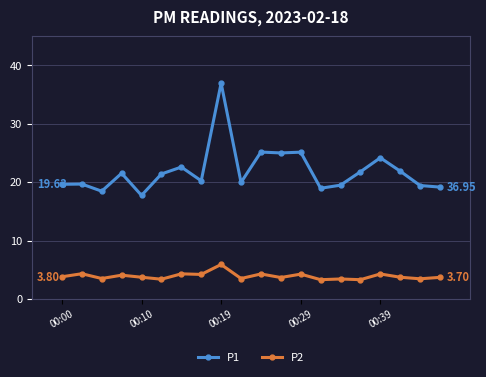

In P2, how many points are higher than both neighbors (excluding endpoints)?

8